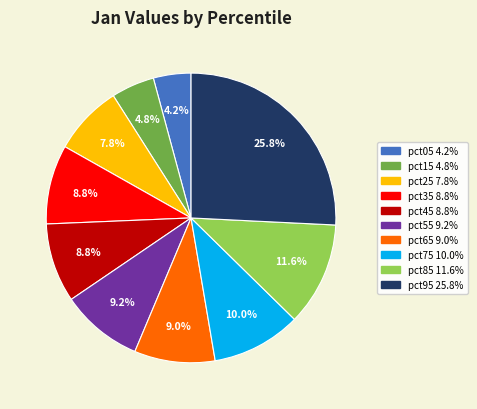

To the nearest percent, what is the difference between the largest and smallest slice percentages?

22%